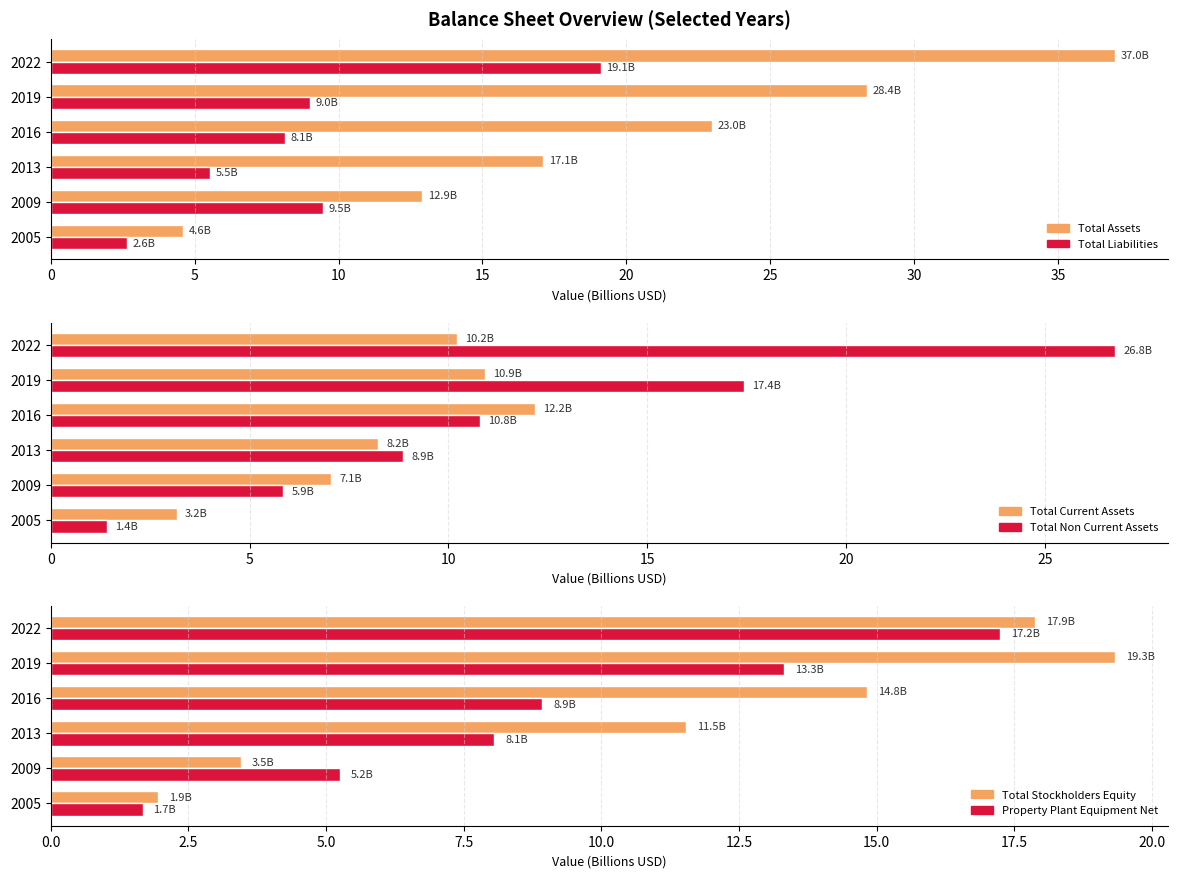

What is the highest value of the Property Plant Equipment Net series?

17.2